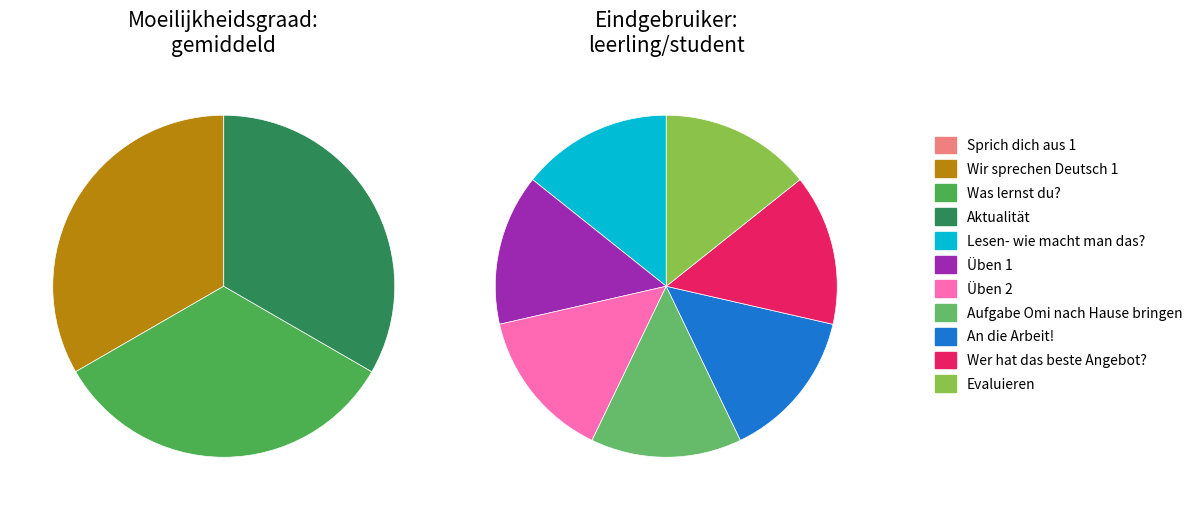

How many slices are in this pie chart?

11